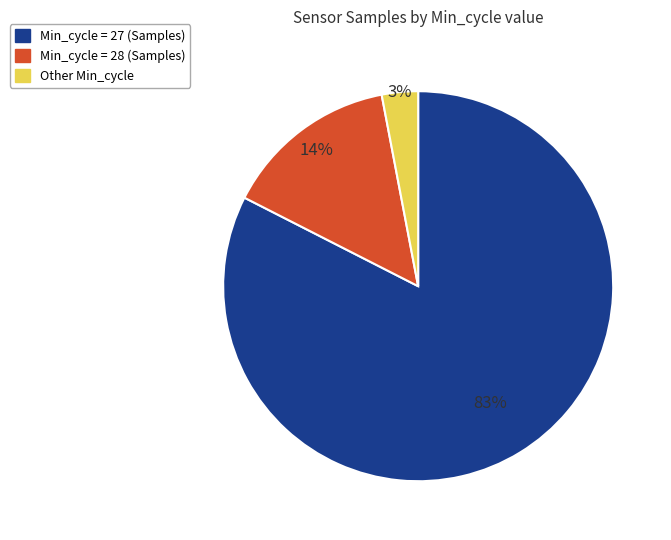

To the nearest percent, what is the average slice percentage?

33%